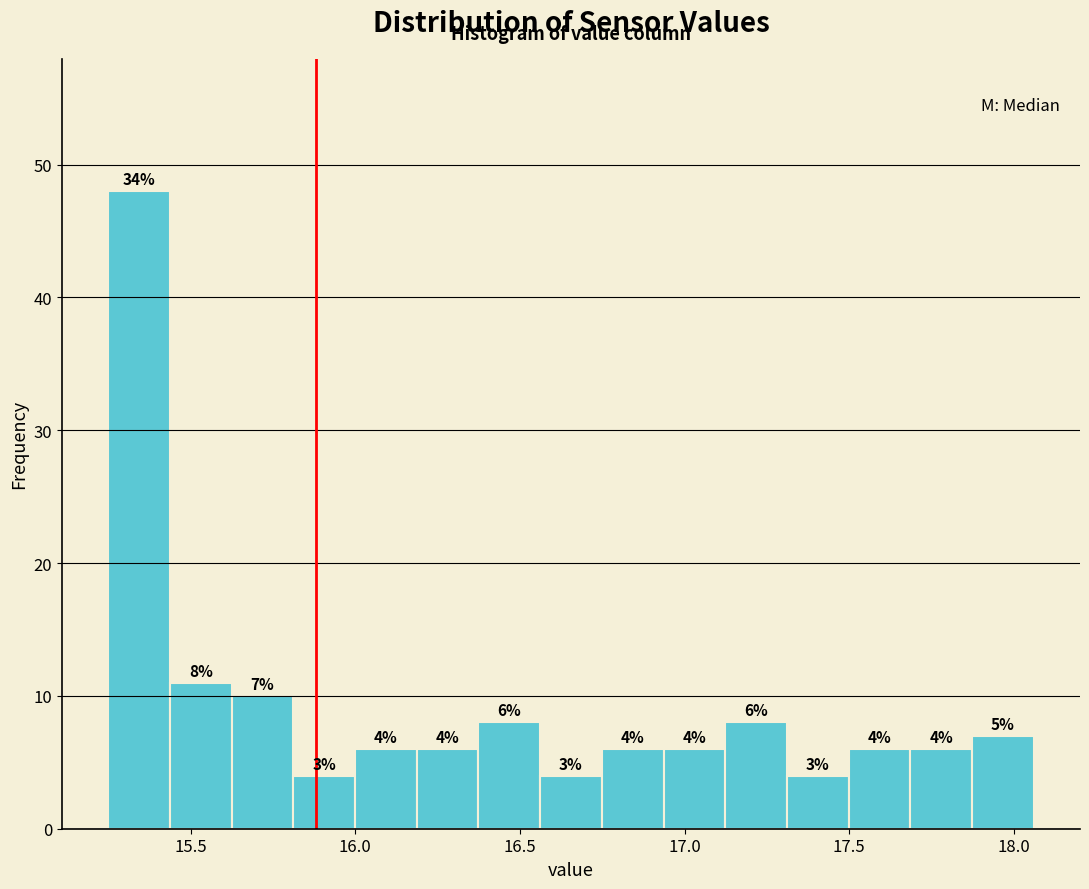

Read against the x-axis, roughly where is the centre of the tallest bar?

15.35